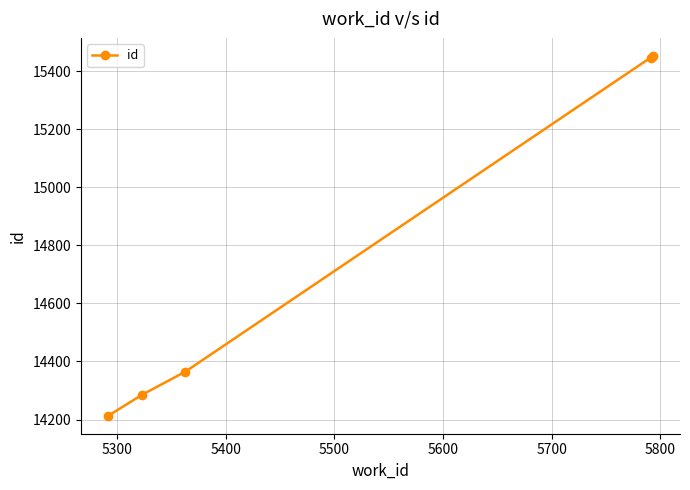

What is the value of the 1st point from the left?

14213